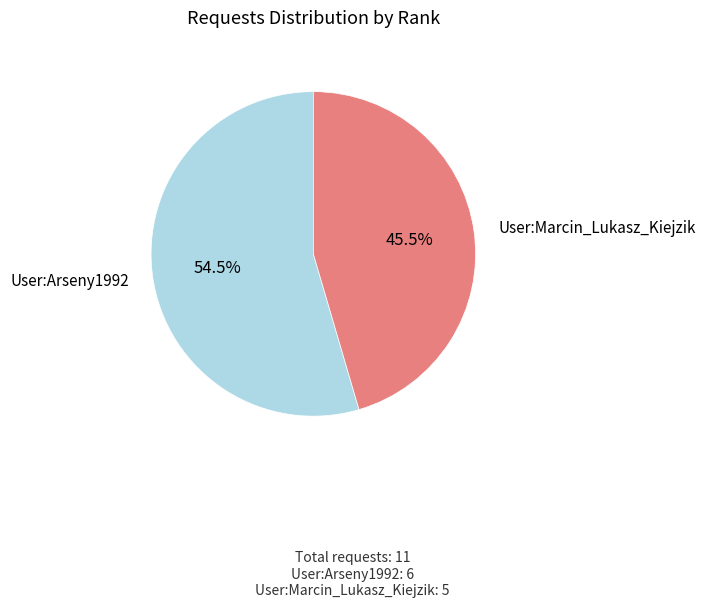

Is the sum of User:Arseny1992 and User:Marcin_Lukasz_Kiejzik greater than half?

Yes